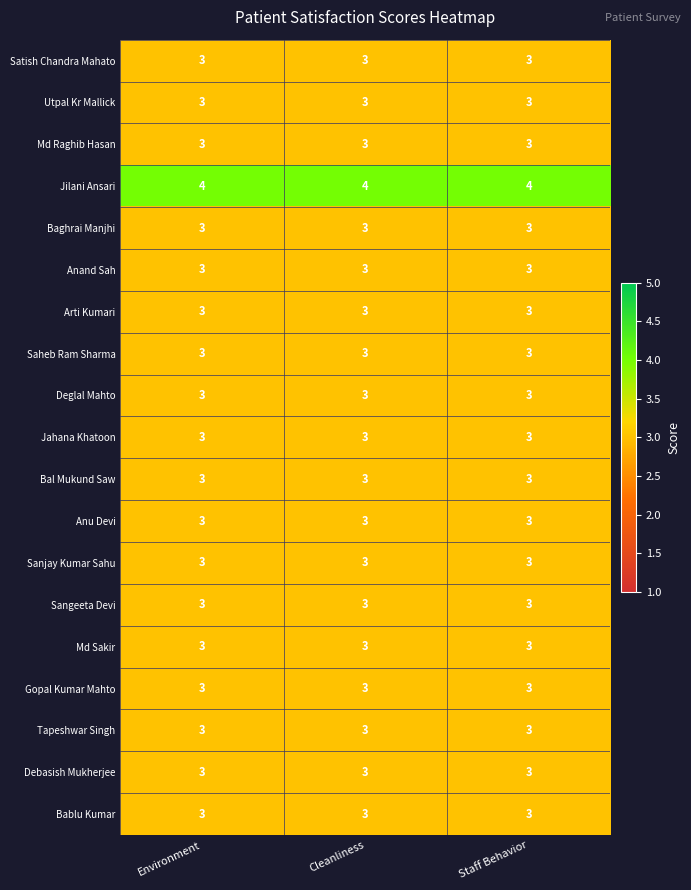

What is the total value across all series at Environment?

58